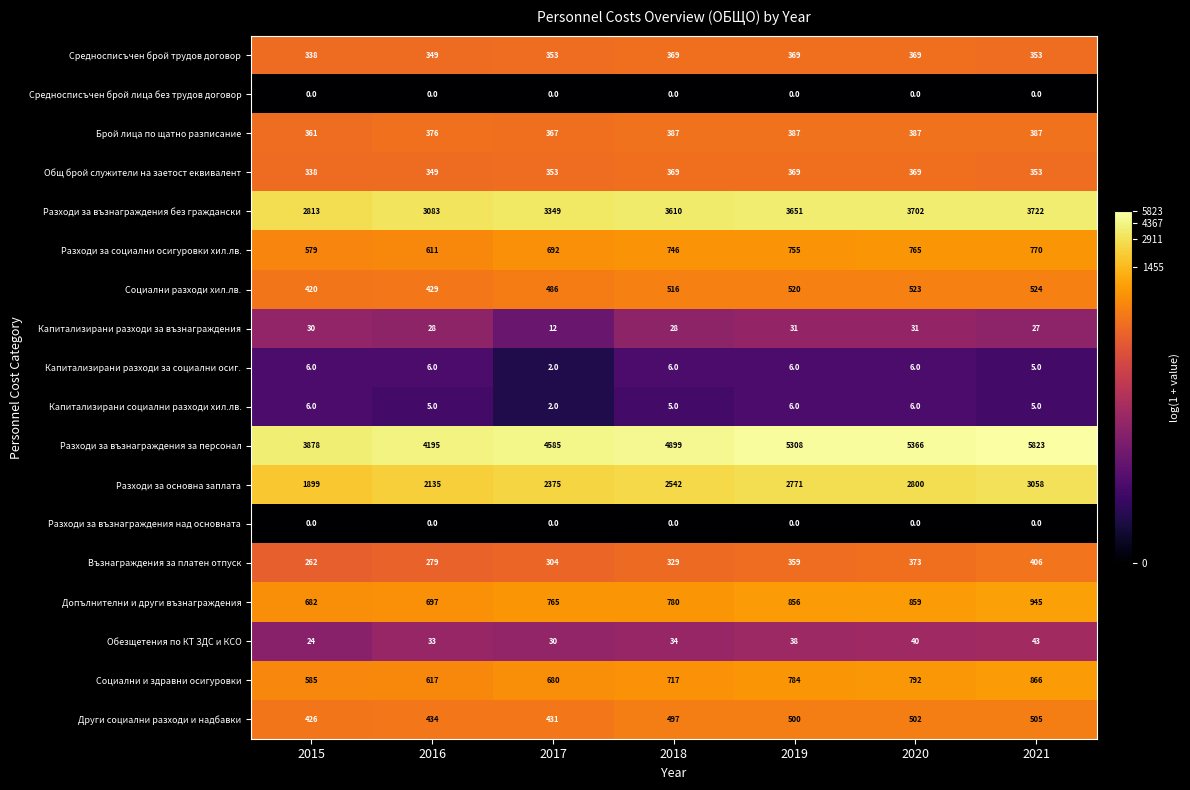

Read the Възнаграждения за платен отпуск value at 2015.

262